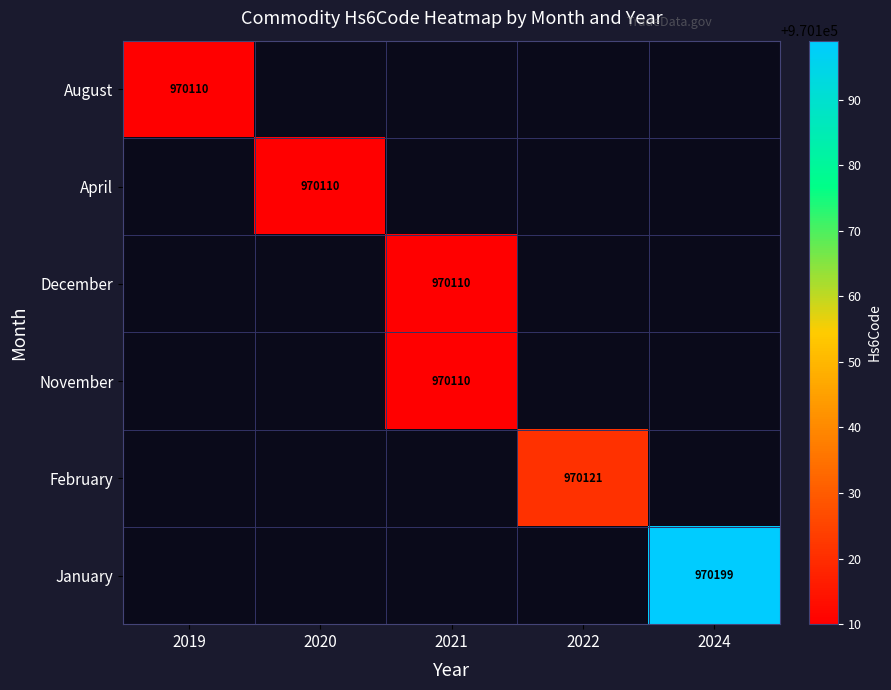

Is it true that December equals 1365363 at 2021?

False